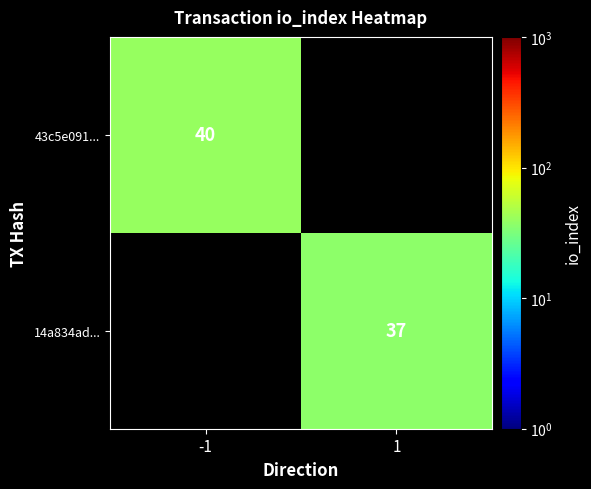

Is it true that 43c5e091... equals 70.5 at -1?

False